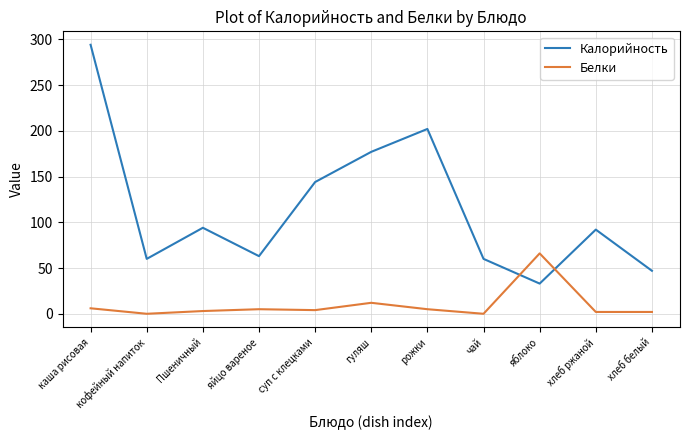

The Белки series shows 31 at яблоко. True or false?

False